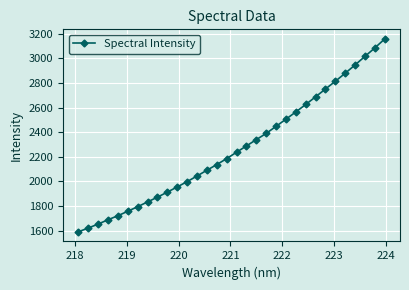

What is the minimum value shown in the chart?

1590.5